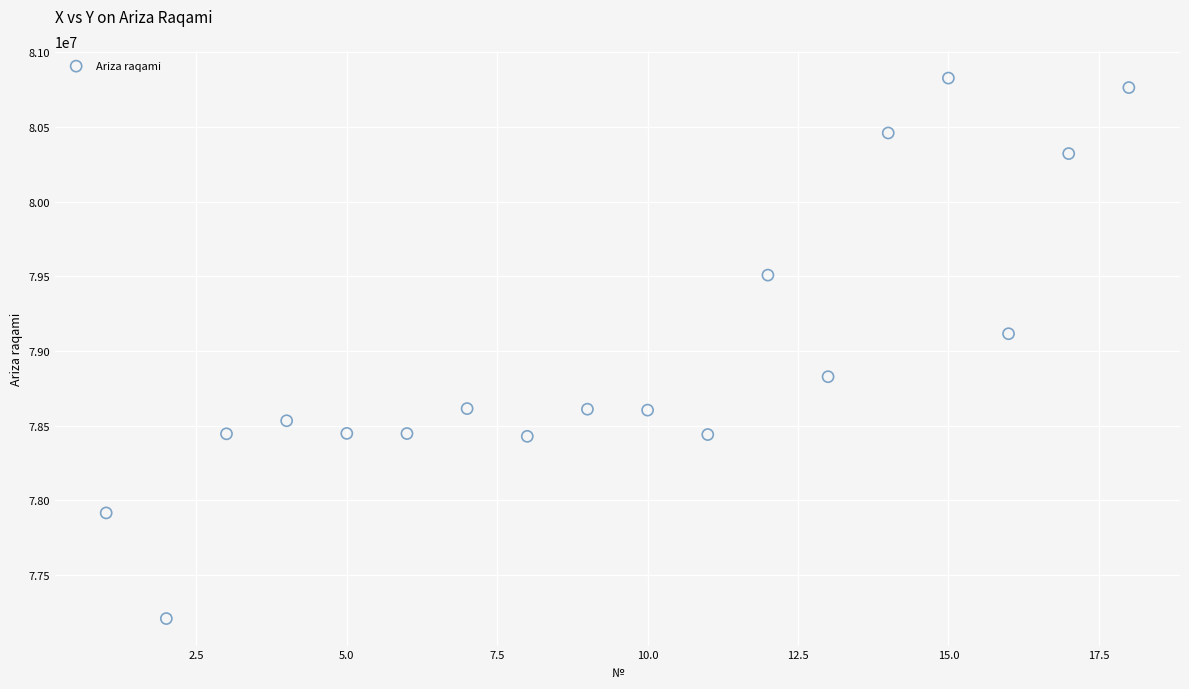

What is the range of Y values (max minus min)?

3617741